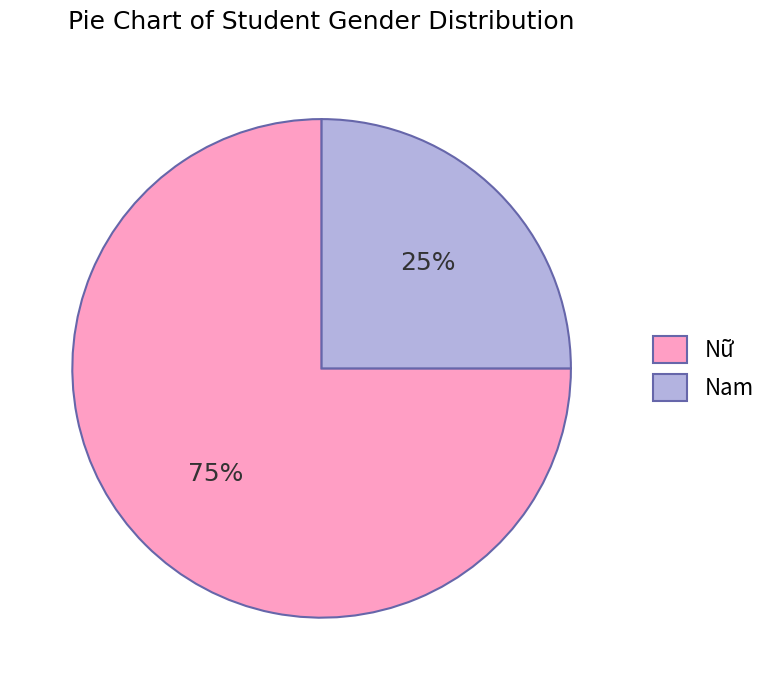

Count the number of slices in the pie.

2